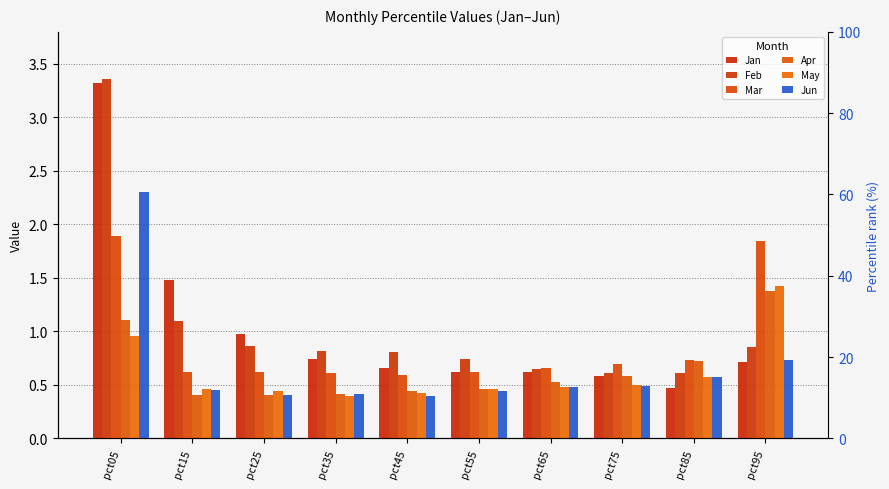

How many bars are there in each group?

6